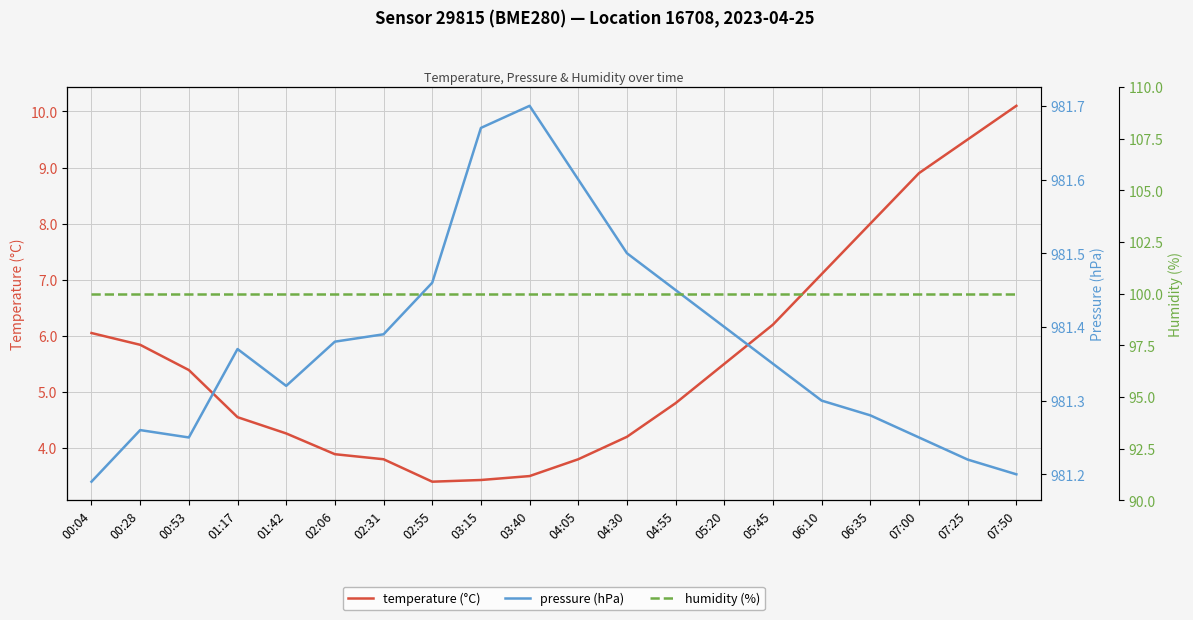

What is the label of the 9th point from the right?

04:30